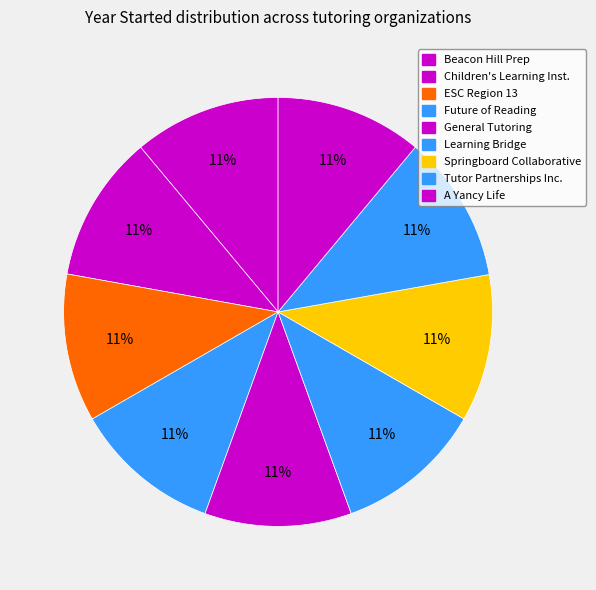

Count the number of slices in the pie.

9